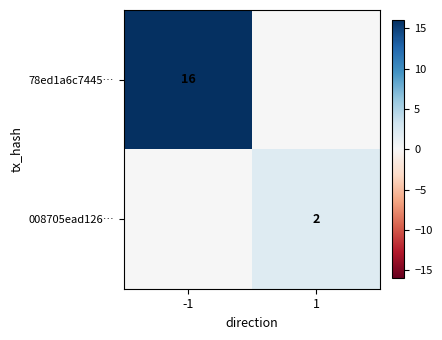

Is the value of 78ed1a6c7445… at -1 greater than the value of 008705ead126… at 1?

Yes